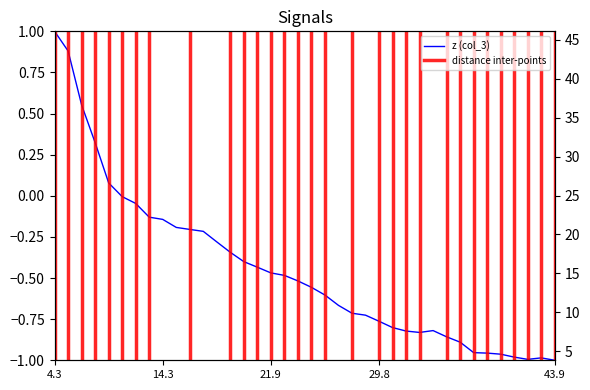

Does the chart have visible grid lines?

No